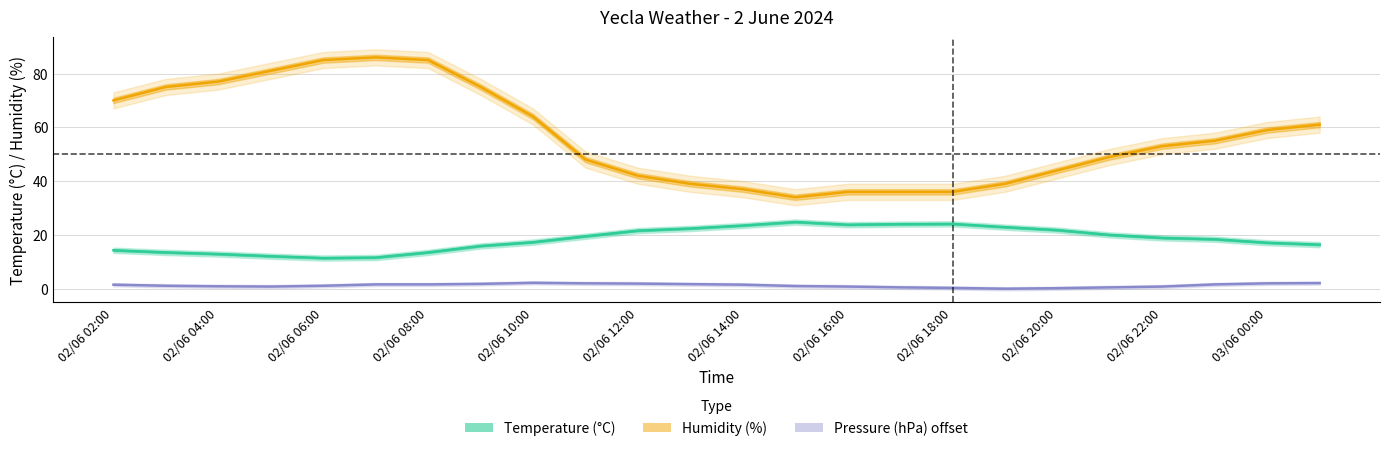

Where does the Pressure offset (hPa) series first go above 1?

02/06 02:00